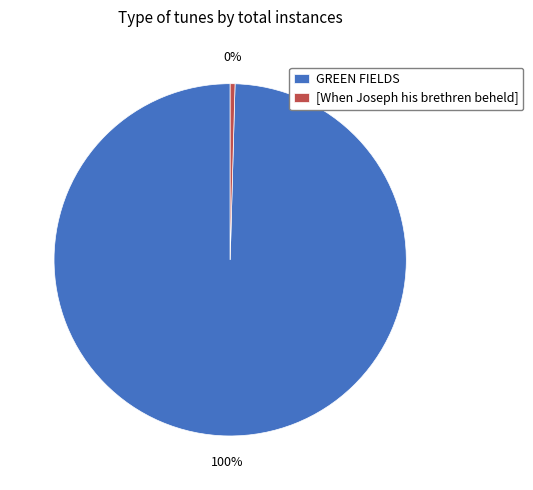

To the nearest percent, what is the average slice percentage?

50%